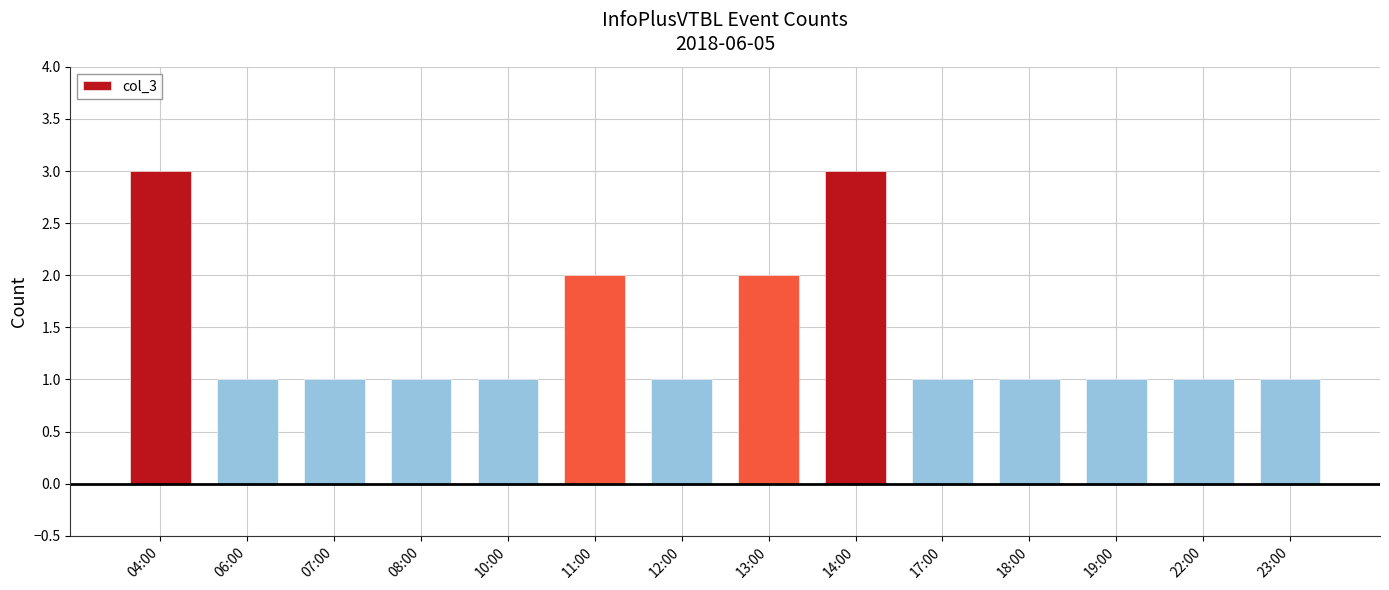

What is the change in value from 13:00 to 19:00?

-1